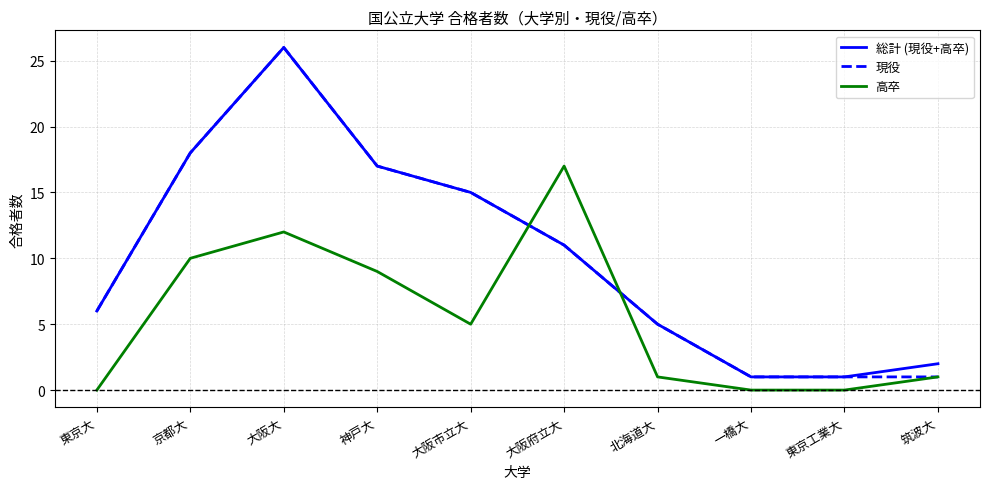

What are all the series names shown in the legend?

総計 (現役+高卒), 現役, 高卒